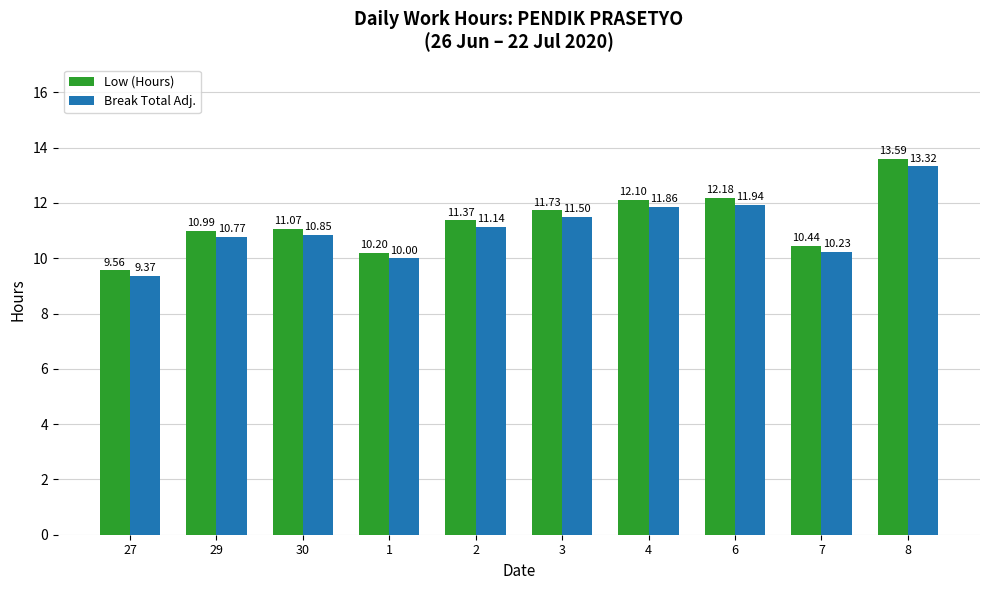

What is the label of the 4th bar from the right?

4